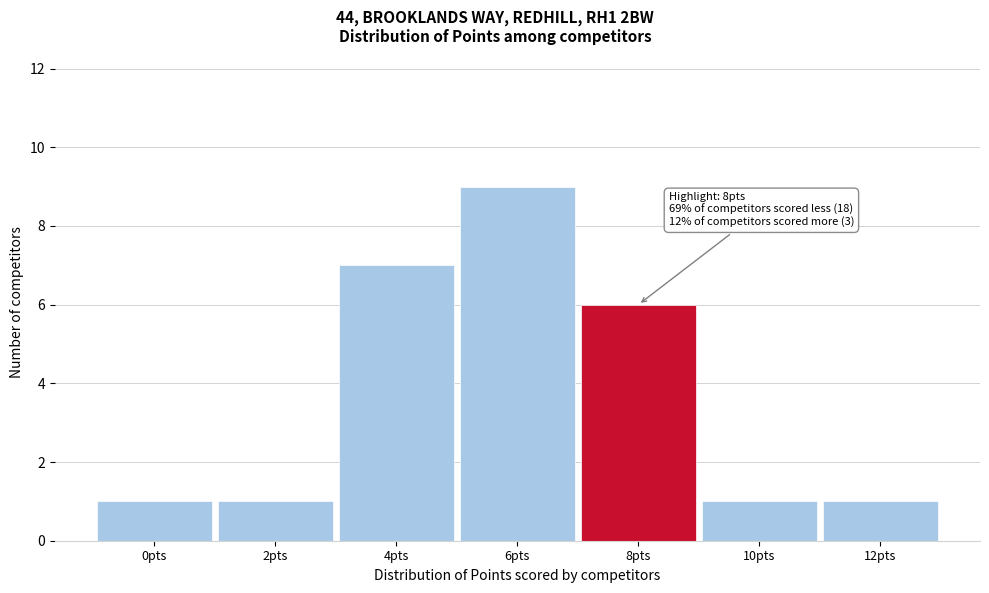

Reading right to left, list all the values displayed in this chart.

1	1	6	9	7	1	1